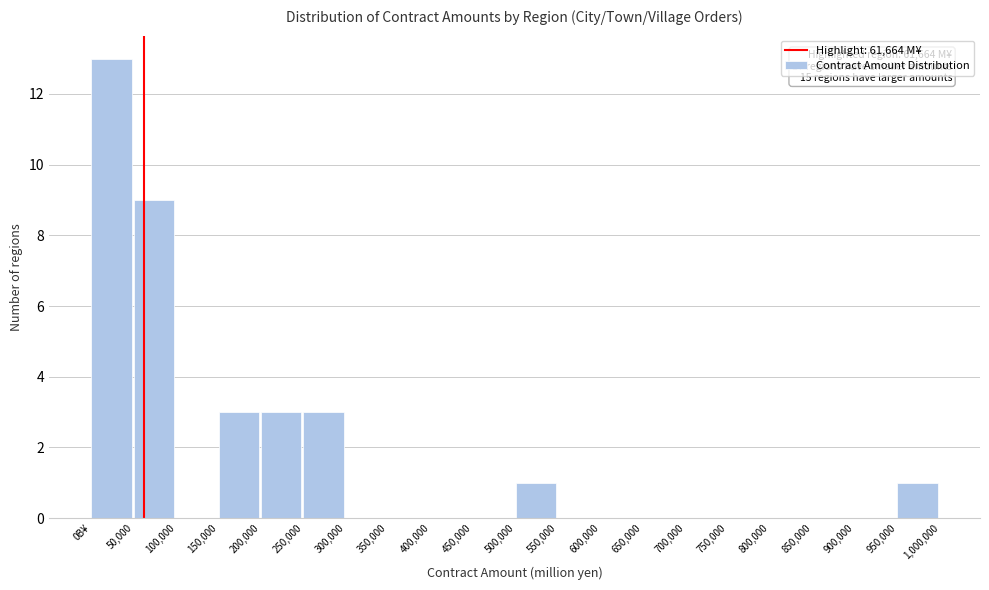

Reading right to left, list all the values displayed in this chart.

950,000=1	900,000=0	850,000=0	800,000=0	750,000=0	700,000=0	650,000=0	600,000=0	550,000=0	500,000=1	450,000=0	400,000=0	350,000=0	300,000=0	250,000=3	200,000=3	150,000=3	100,000=0	50,000=9	0B¥=13